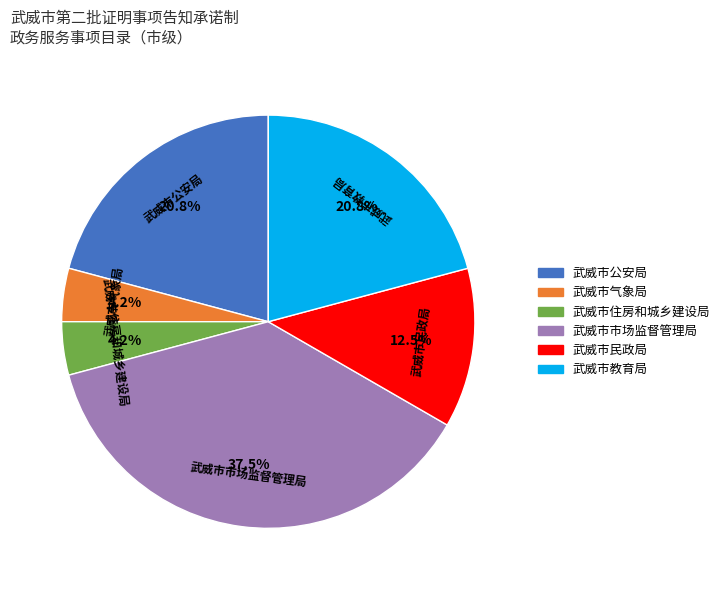

The 武威市气象局 slice represents 4% of the pie. True or false?

True